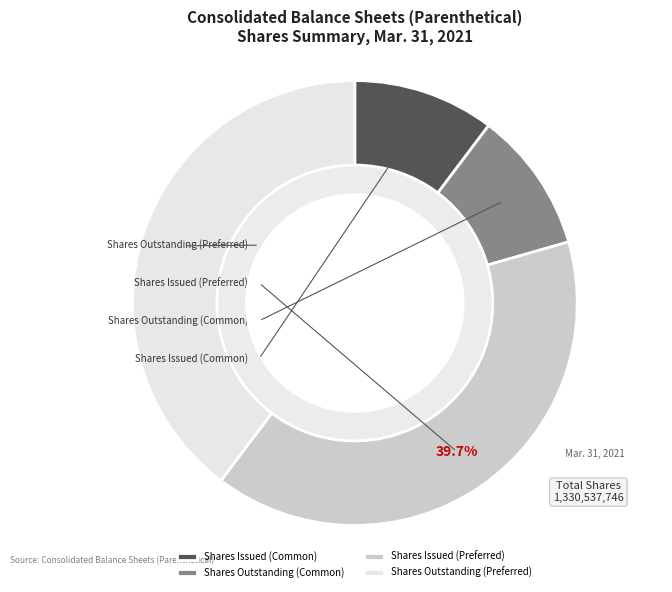

True or false: Preferred stock, shares issued accounts for 52% of the total.

False